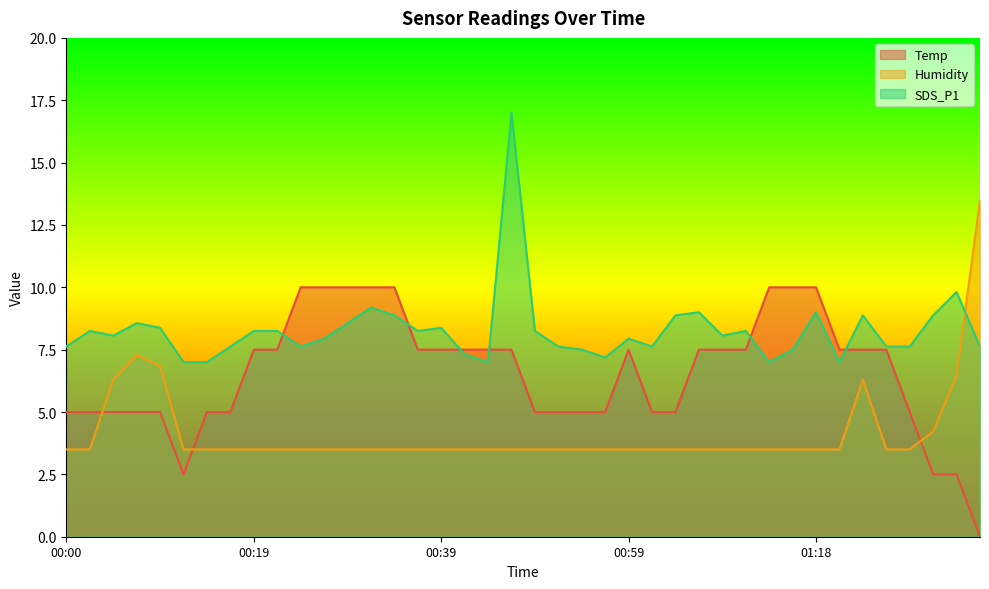

Reading right to left, list all the values displayed in this chart.

Temp: 01:35=0.0	01:33=2.5	01:31=2.5	01:28=5.0	01:26=7.5	01:23=7.5	01:21=7.5	01:18=10.0	01:16=10.0	01:13=10.0	01:11=7.5	01:09=7.5	01:06=7.5	01:04=5.0	01:01=5.0	00:59=7.5	00:56=5.0	00:54=5.0	00:51=5.0	00:49=5.0	00:46=7.5	00:44=7.5	00:41=7.5	00:39=7.5	00:37=7.5	00:34=10.0	00:32=10.0	00:29=10.0	00:27=10.0	00:24=10.0	00:22=7.5	00:19=7.5	00:17=5.0	00:14=5.0	00:12=2.5	00:09=5.0	00:07=5.0	00:04=5.0	00:02=5.0	00:00=5.0
Humidity: 01:35=13.5	01:33=6.5	01:31=4.2	01:28=3.5	01:26=3.5	01:23=6.3	01:21=3.5	01:18=3.5	01:16=3.5	01:13=3.5	01:11=3.5	01:09=3.5	01:06=3.5	01:04=3.5	01:01=3.5	00:59=3.5	00:56=3.5	00:54=3.5	00:51=3.5	00:49=3.5	00:46=3.5	00:44=3.5	00:41=3.5	00:39=3.5	00:37=3.5	00:34=3.5	00:32=3.5	00:29=3.5	00:27=3.5	00:24=3.5	00:22=3.5	00:19=3.5	00:17=3.5	00:14=3.5	00:12=3.5	00:09=6.8	00:07=7.3	00:04=6.3	00:02=3.5	00:00=3.5
SDS_P1: 01:35=7.6	01:33=9.8	01:31=8.9	01:28=7.6	01:26=7.6	01:23=8.9	01:21=7.0	01:18=9.0	01:16=7.5	01:13=7.0	01:11=8.2	01:09=8.1	01:06=9.0	01:04=8.9	01:01=7.6	00:59=7.9	00:56=7.2	00:54=7.5	00:51=7.6	00:49=8.2	00:46=17.0	00:44=7.0	00:41=7.3	00:39=8.4	00:37=8.2	00:34=8.9	00:32=9.2	00:29=8.6	00:27=7.9	00:24=7.6	00:22=8.2	00:19=8.2	00:17=7.6	00:14=7.0	00:12=7.0	00:09=8.4	00:07=8.6	00:04=8.1	00:02=8.2	00:00=7.6